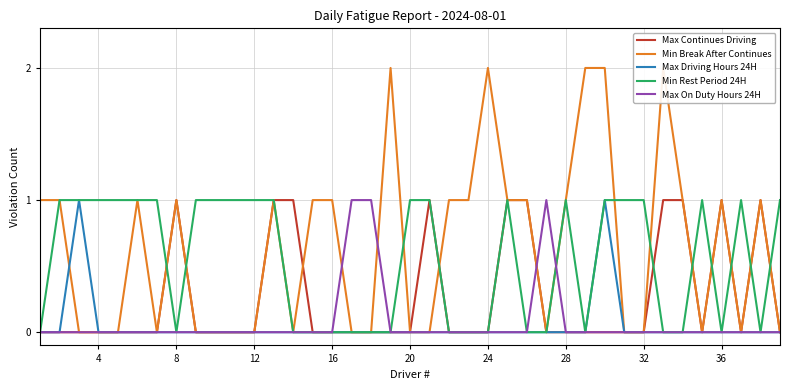

Which series has the largest total across all categories?

Min Break After Continues